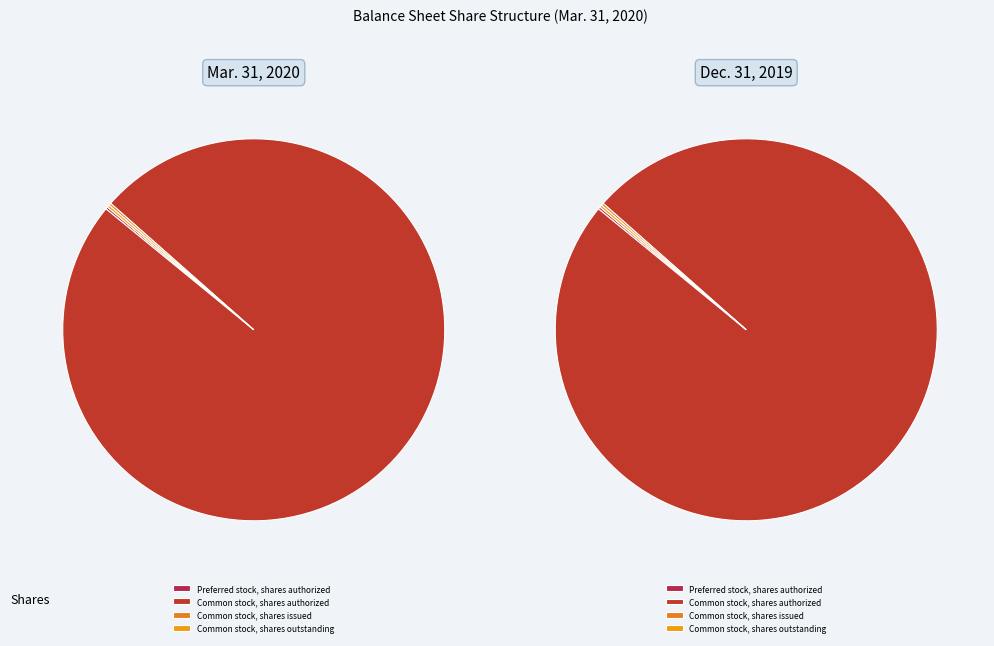

What portion of the pie excludes Common stock, shares outstanding?

99.8%